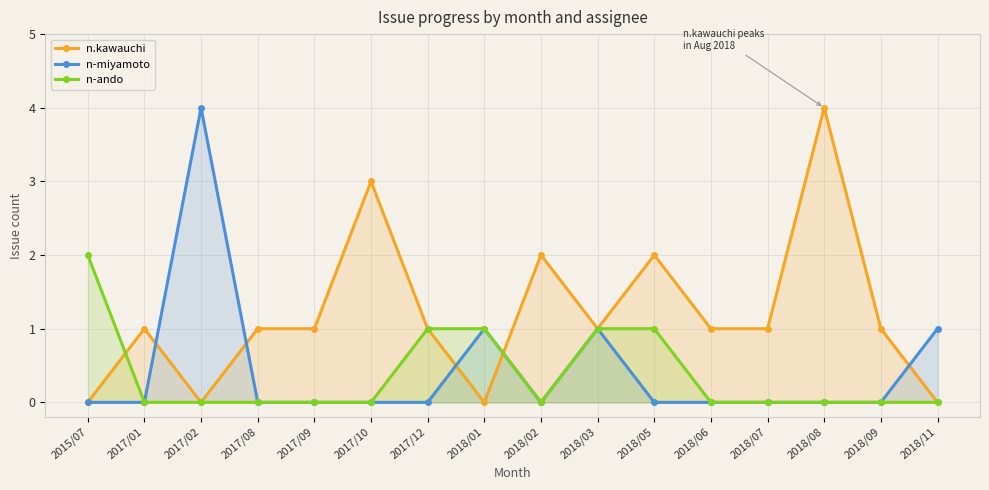

Does the chart have visible grid lines?

Yes